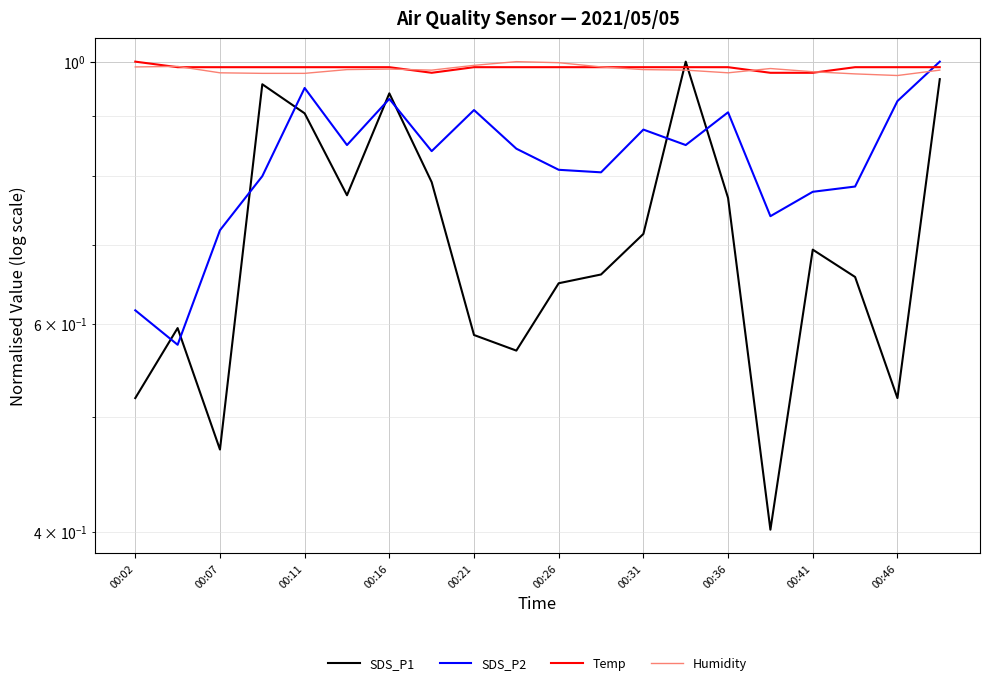

Rank the series by their maximum value, from lowest to highest.

SDS_P1, SDS_P2, Temp, Humidity